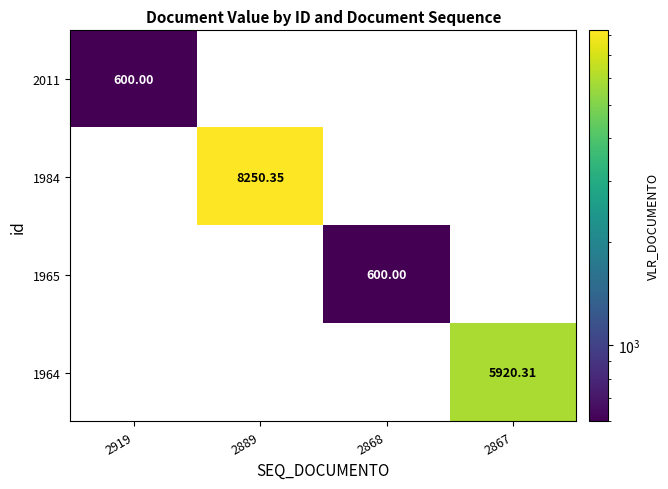

Is the value of 2011 at 2867 greater than the value of 1965 at 2868?

No